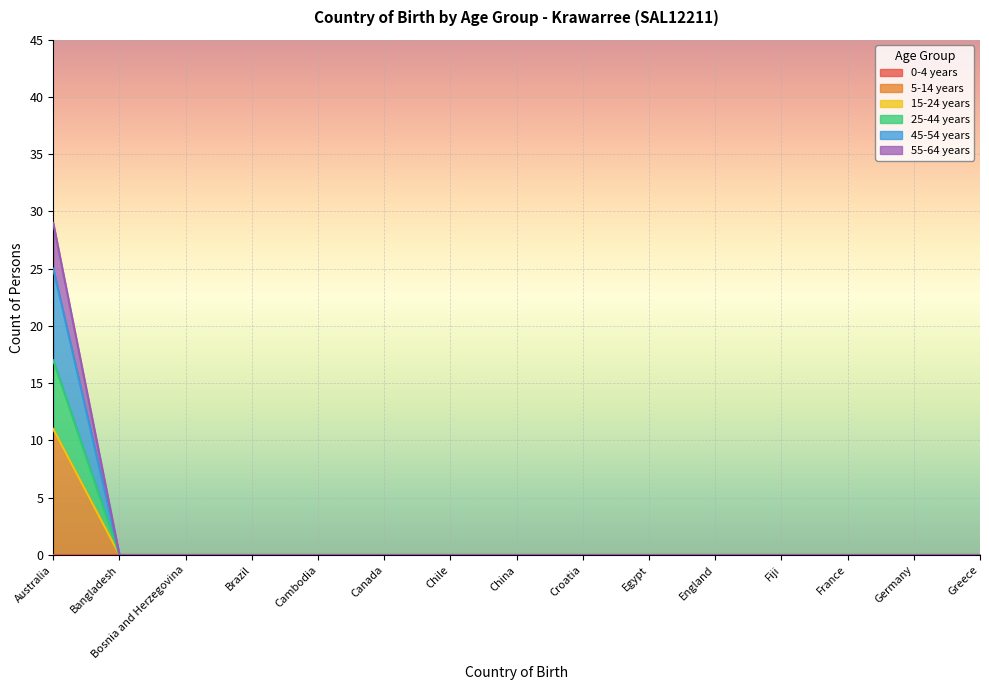

Which has a higher value, Chile or Australia?

Australia